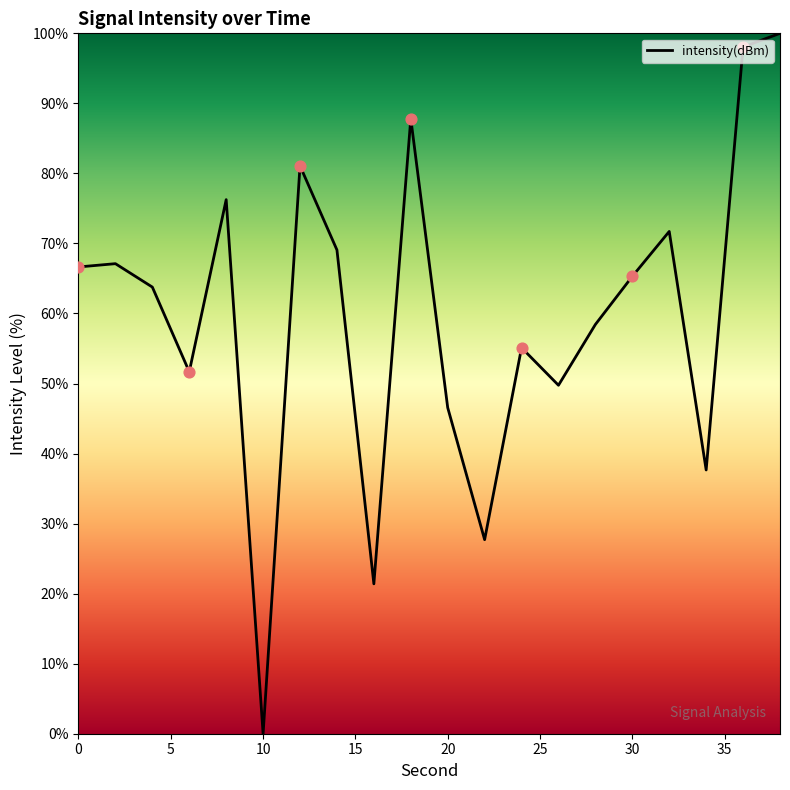

What is the difference between the maximum and minimum values?

100.0